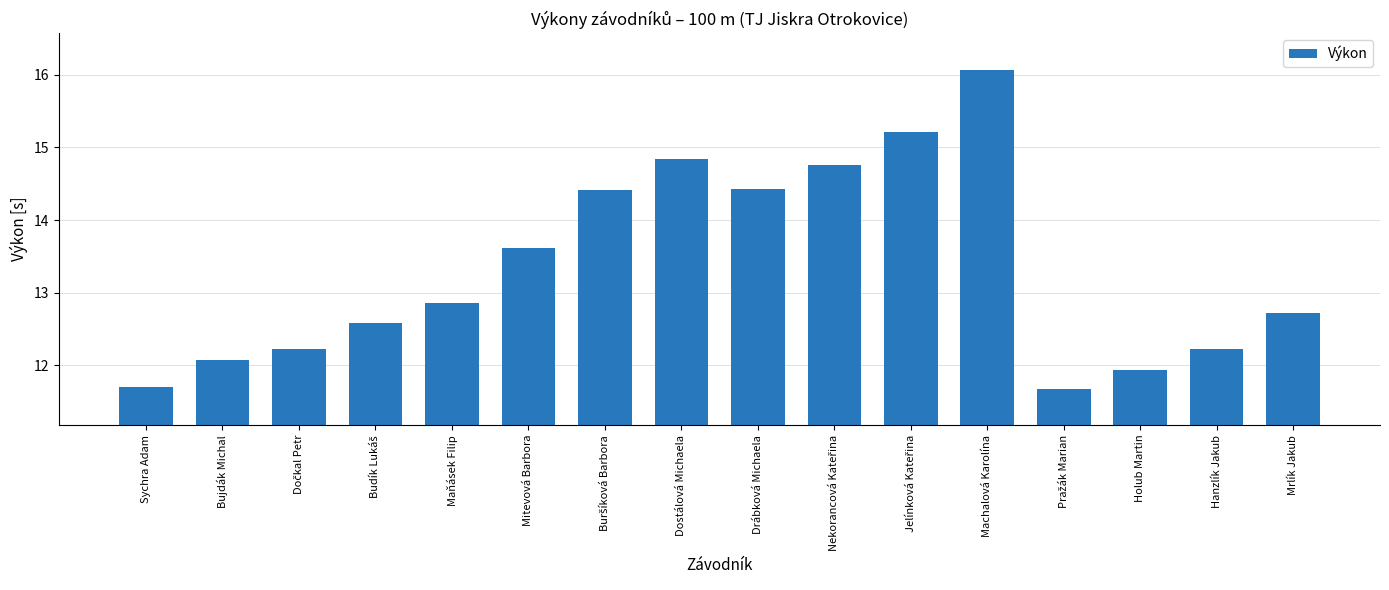

What is the change in value from Machalová Karolína to Holub Martin?

-4.1